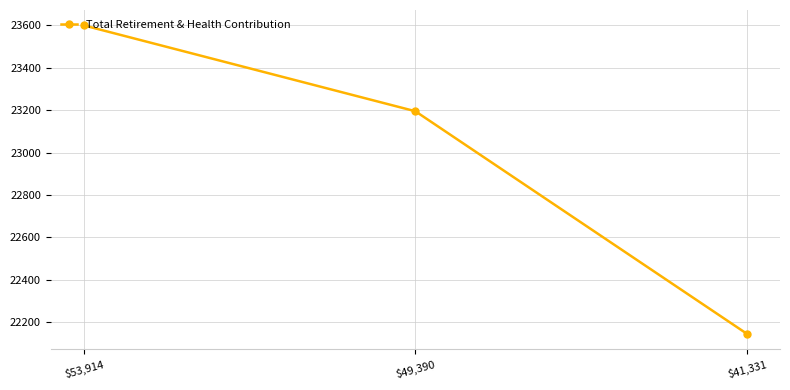

Is this an area chart (filled region under the line)?

No